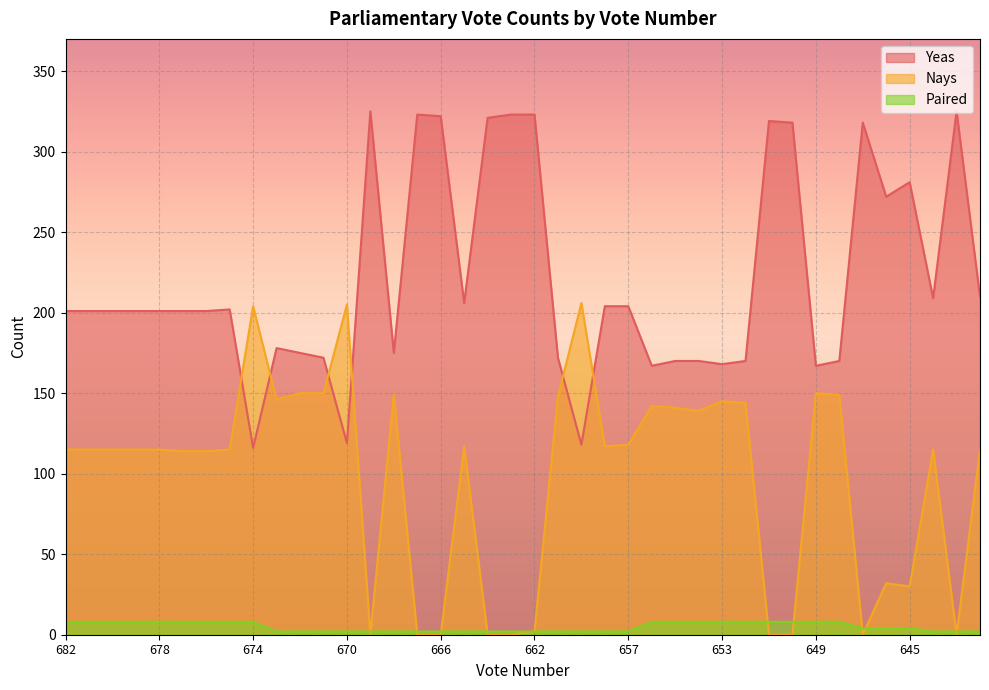

True or false: Nays has a value of 117 at 658.

True